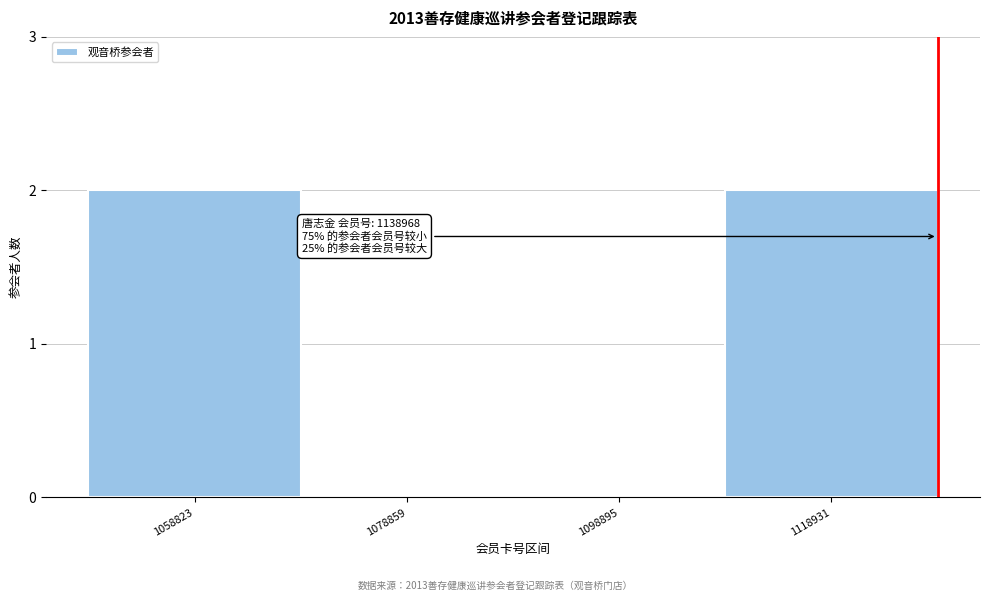

Reading left to right, extract all data points from this chart.

1058823=2	1078859=0	1098895=0	1118931=2